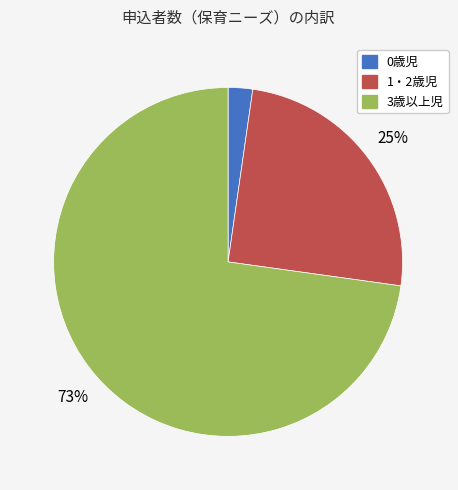

Does 3歳以上児 represent more than half of the total?

Yes